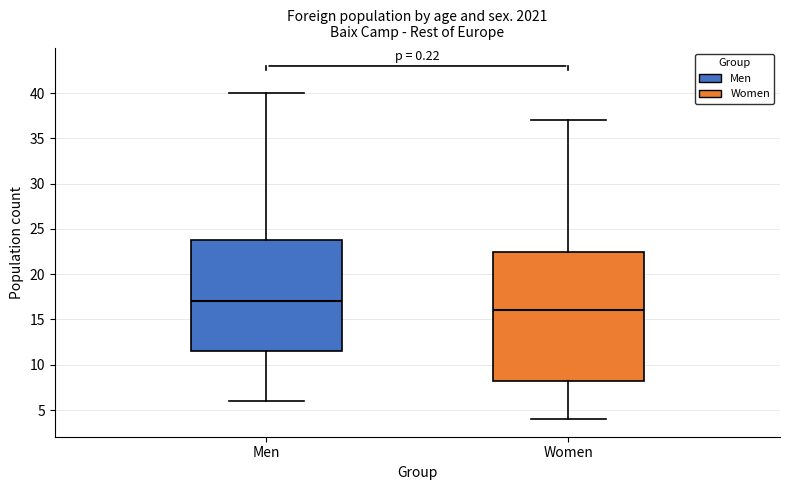

Reading left to right, transcribe this box plot: for each box, give where its median line is, the range the box spans, and where its two whiskers end, as read against the y-axis. The values are not printed on the chart, so give them approximately, as read against the axis.

Men: median 17.0, box 11.5 to 24.0, whiskers 6.0 to 40.0
Women: median 16.0, box 8.5 to 22.5, whiskers 4.0 to 37.0